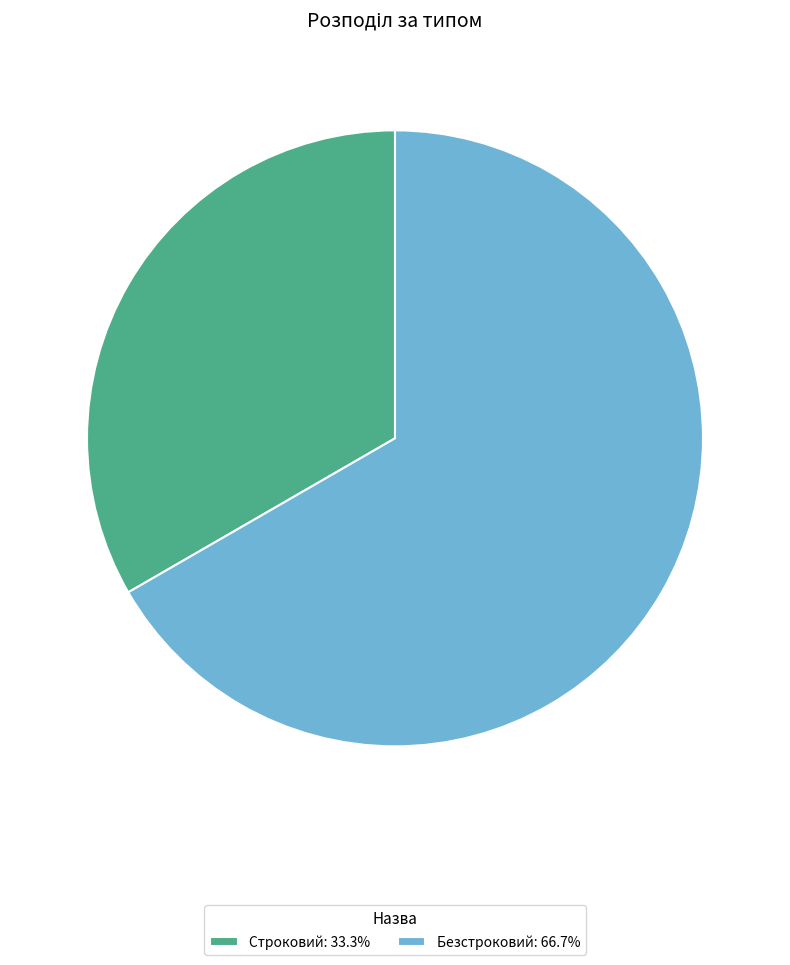

Is there any slice that represents more than half of the pie?

Yes